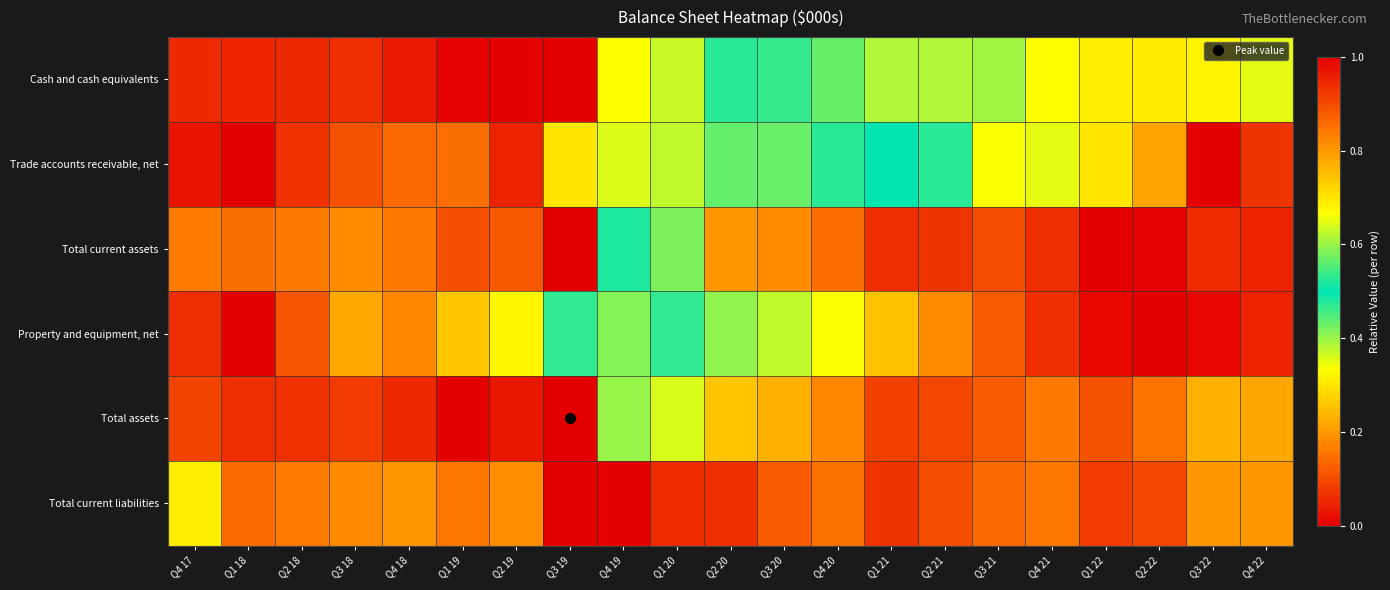

Reading left to right, transcribe all the data shown in this chart.

Cash and cash equivalents: Q4 17=0.1	Q1 18=0.1	Q2 18=0.1	Q3 18=0.1	Q4 18=0.0	Q1 19=0.0	Q2 19=0.0	Q3 19=1.0	Q4 19=0.7	Q1 20=0.6	Q2 20=0.5	Q3 20=0.5	Q4 20=0.4	Q1 21=0.4	Q2 21=0.4	Q3 21=0.4	Q4 21=0.3	Q1 22=0.3	Q2 22=0.3	Q3 22=0.3	Q4 22=0.4
Trade accounts receivable, net: Q4 17=0.0	Q1 18=0.0	Q2 18=0.1	Q3 18=0.1	Q4 18=0.1	Q1 19=0.1	Q2 19=0.0	Q3 19=0.3	Q4 19=0.4	Q1 20=0.4	Q2 20=0.4	Q3 20=0.4	Q4 20=0.5	Q1 21=0.5	Q2 21=0.5	Q3 21=0.7	Q4 21=0.6	Q1 22=0.7	Q2 22=0.8	Q3 22=1.0	Q4 22=0.9
Total current assets: Q4 17=0.2	Q1 18=0.1	Q2 18=0.2	Q3 18=0.2	Q4 18=0.2	Q1 19=0.1	Q2 19=0.1	Q3 19=1.0	Q4 19=0.5	Q1 20=0.4	Q2 20=0.2	Q3 20=0.2	Q4 20=0.1	Q1 21=0.1	Q2 21=0.1	Q3 21=0.1	Q4 21=0.1	Q1 22=0.0	Q2 22=0.0	Q3 22=0.1	Q4 22=0.1
Property and equipment, net: Q4 17=0.9	Q1 18=1.0	Q2 18=0.9	Q3 18=0.8	Q4 18=0.8	Q1 19=0.7	Q2 19=0.7	Q3 19=0.5	Q4 19=0.6	Q1 20=0.5	Q2 20=0.4	Q3 20=0.4	Q4 20=0.3	Q1 21=0.3	Q2 21=0.2	Q3 21=0.1	Q4 21=0.1	Q1 22=0.0	Q2 22=0.0	Q3 22=0.0	Q4 22=0.0
Total assets: Q4 17=0.1	Q1 18=0.1	Q2 18=0.1	Q3 18=0.1	Q4 18=0.1	Q1 19=0.0	Q2 19=0.0	Q3 19=1.0	Q4 19=0.4	Q1 20=0.4	Q2 20=0.3	Q3 20=0.2	Q4 20=0.2	Q1 21=0.1	Q2 21=0.1	Q3 21=0.1	Q4 21=0.2	Q1 22=0.1	Q2 22=0.2	Q3 22=0.2	Q4 22=0.2
Total current liabilities: Q4 17=0.3	Q1 18=0.1	Q2 18=0.2	Q3 18=0.2	Q4 18=0.2	Q1 19=0.2	Q2 19=0.2	Q3 19=1.0	Q4 19=0.0	Q1 20=0.1	Q2 20=0.1	Q3 20=0.1	Q4 20=0.1	Q1 21=0.1	Q2 21=0.1	Q3 21=0.1	Q4 21=0.2	Q1 22=0.1	Q2 22=0.1	Q3 22=0.2	Q4 22=0.2